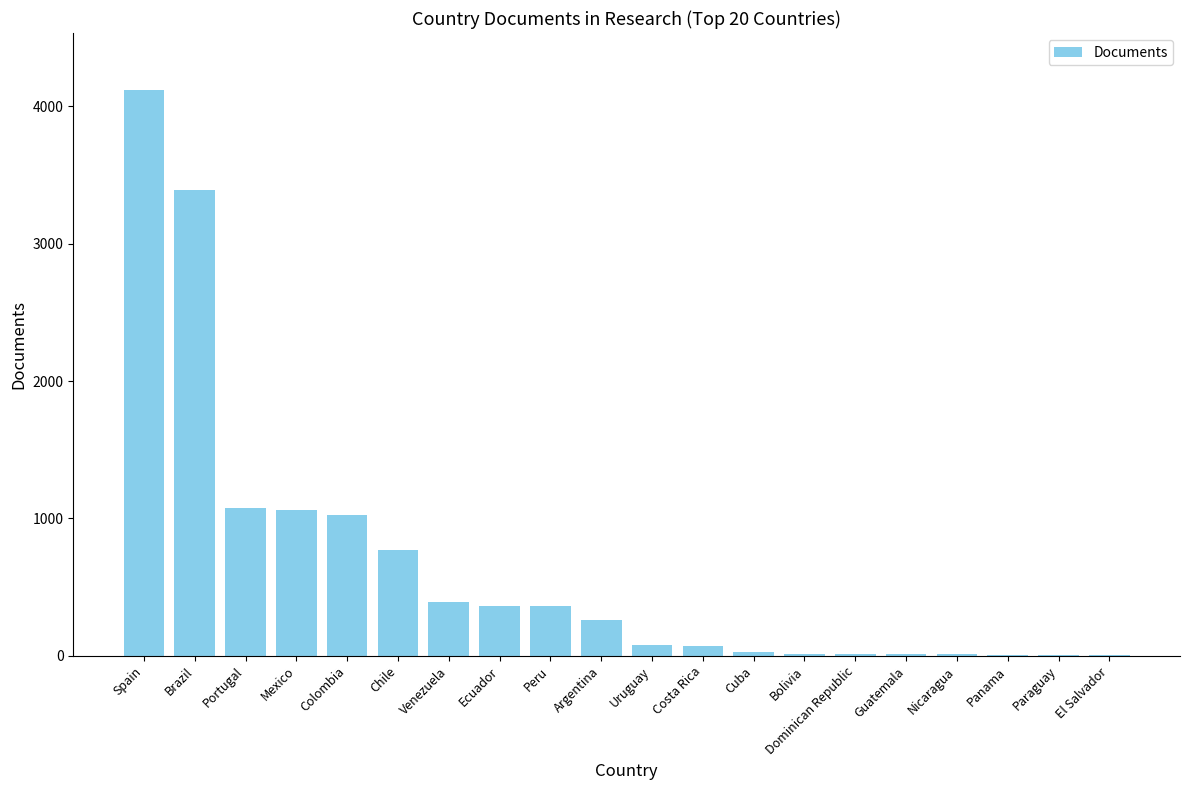

Is it true that the value at Peru is 359?

True